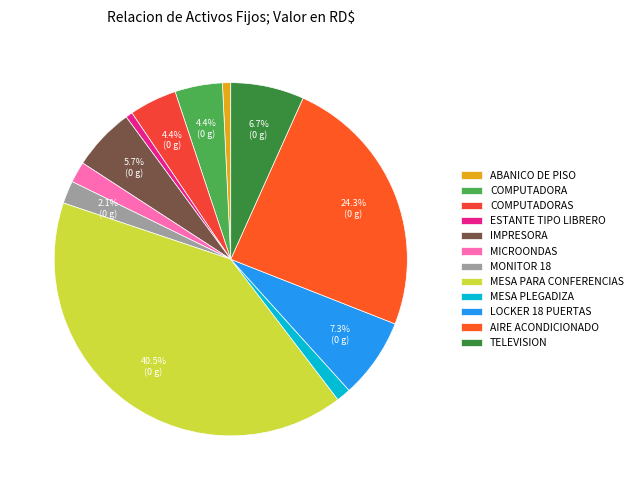

Count the number of slices in the pie.

12